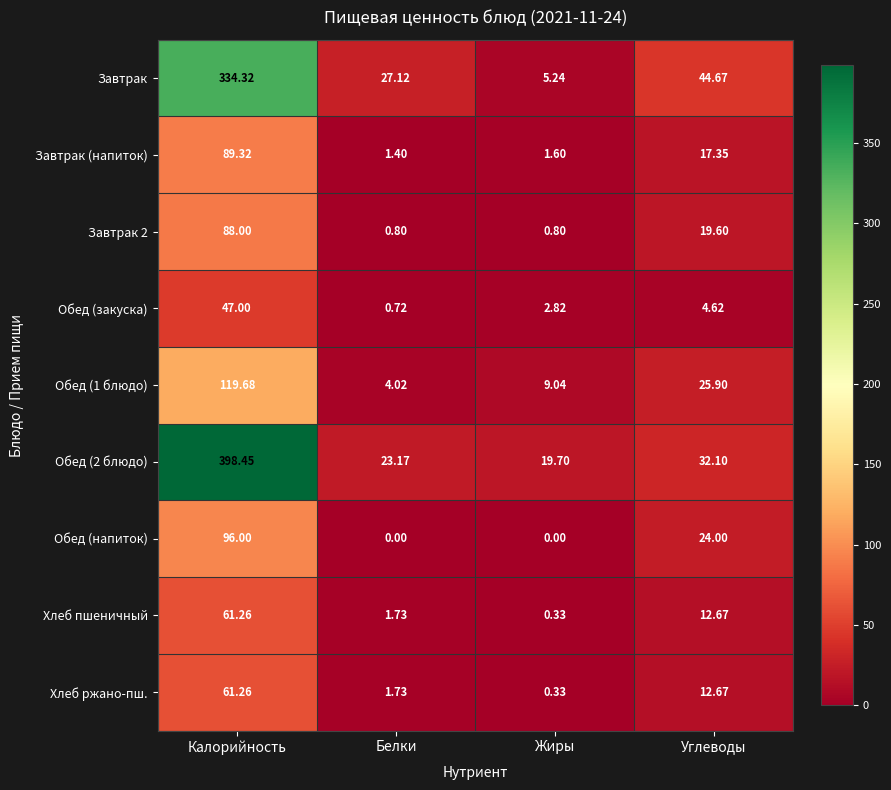

What is the spread (max minus min) of values at Белки?

27.1